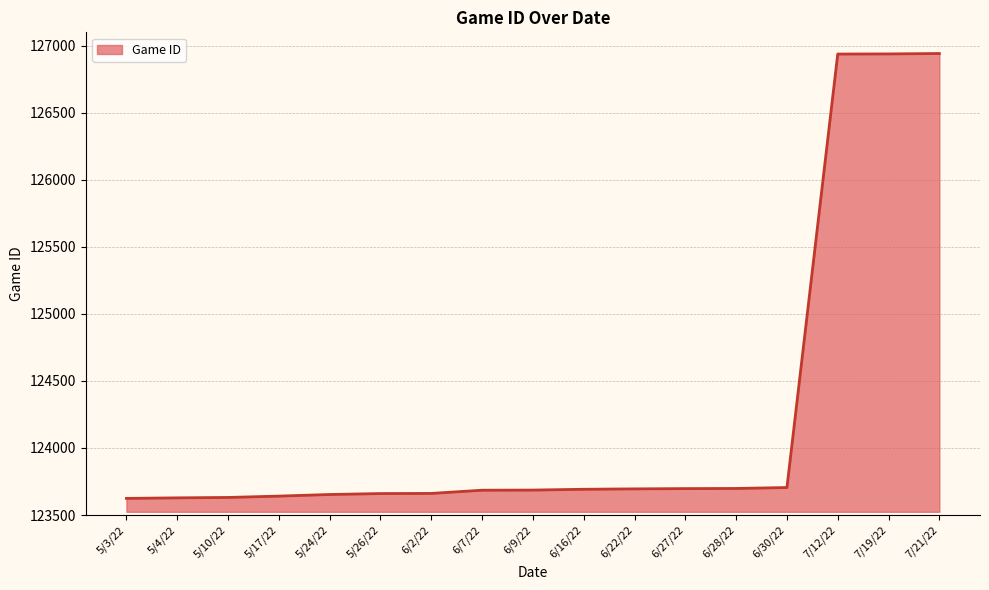

The value at 5/26/22 is 61875. True or false?

False